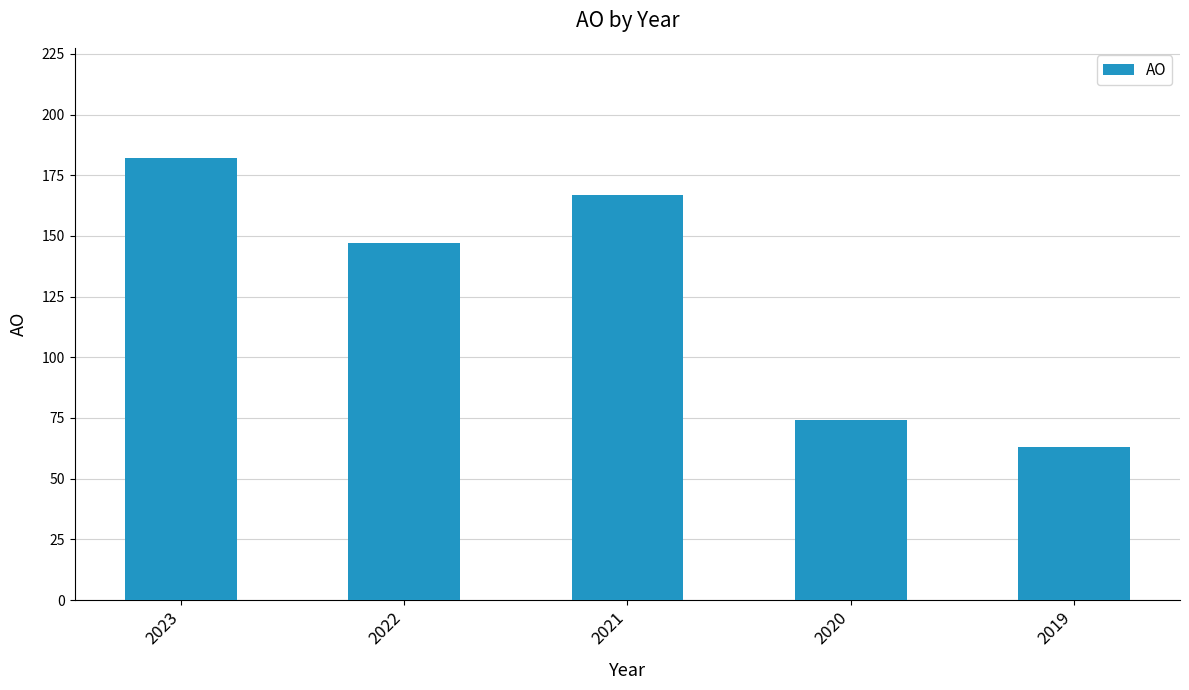

The value at 2020 is 74. True or false?

True